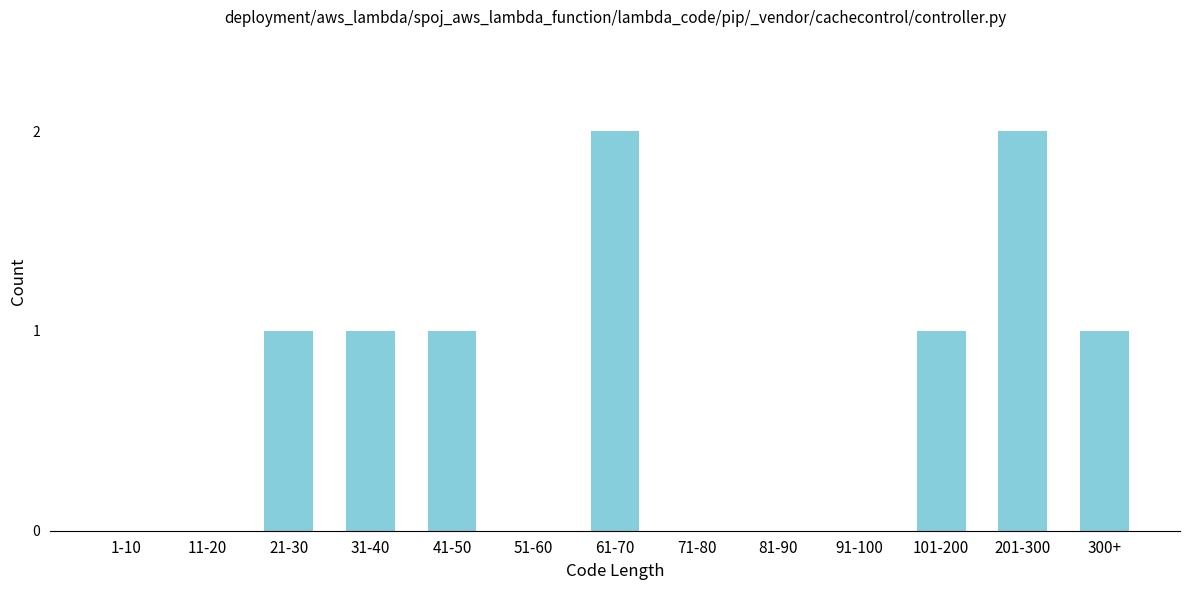

Reading left to right, list all the values displayed in this chart.

1-10=0	11-20=0	21-30=1	31-40=1	41-50=1	51-60=0	61-70=2	71-80=0	81-90=0	91-100=0	101-200=1	201-300=2	300+=1